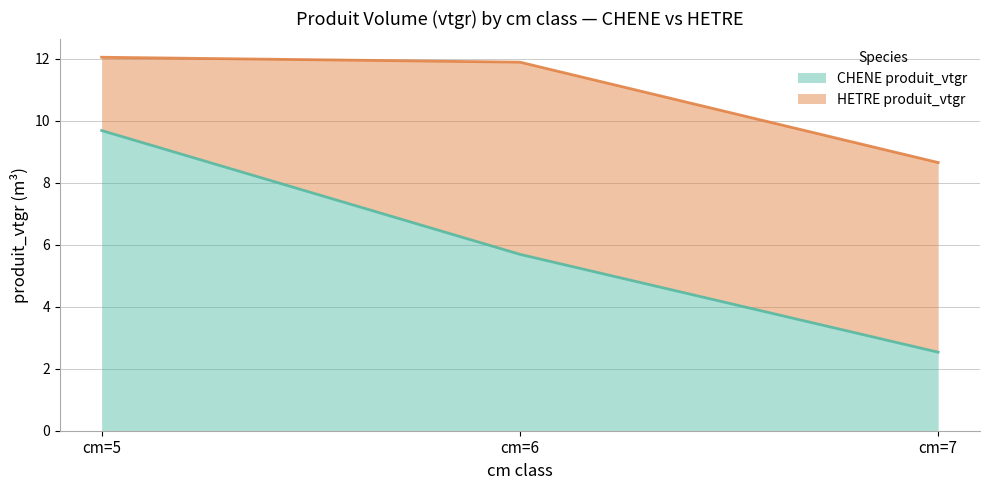

Rank the categories by value from highest to lowest.

cm=5, cm=6, cm=7